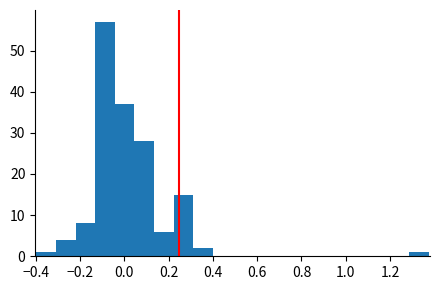

Reading left to right, list every bar in this chart as the range it spans on the x-axis followed by its height. Neither the bar edges nor the heights are printed on the chart, so give them approximately, as read against the axes.

-0.40 to -0.30: 1
-0.30 to -0.22: 4
-0.22 to -0.14: 8
-0.14 to -0.04: 57
-0.04 to 0.04: 37
0.04 to 0.14: 28
0.14 to 0.22: 6
0.22 to 0.32: 15
0.32 to 0.40: 2
0.40 to 0.48: 0
0.48 to 0.58: 0
0.58 to 0.66: 0
0.66 to 0.76: 0
0.76 to 0.84: 0
0.84 to 0.94: 0
0.94 to 1.02: 0
1.02 to 1.10: 0
1.10 to 1.20: 0
1.20 to 1.28: 0
1.28 to 1.38: 1